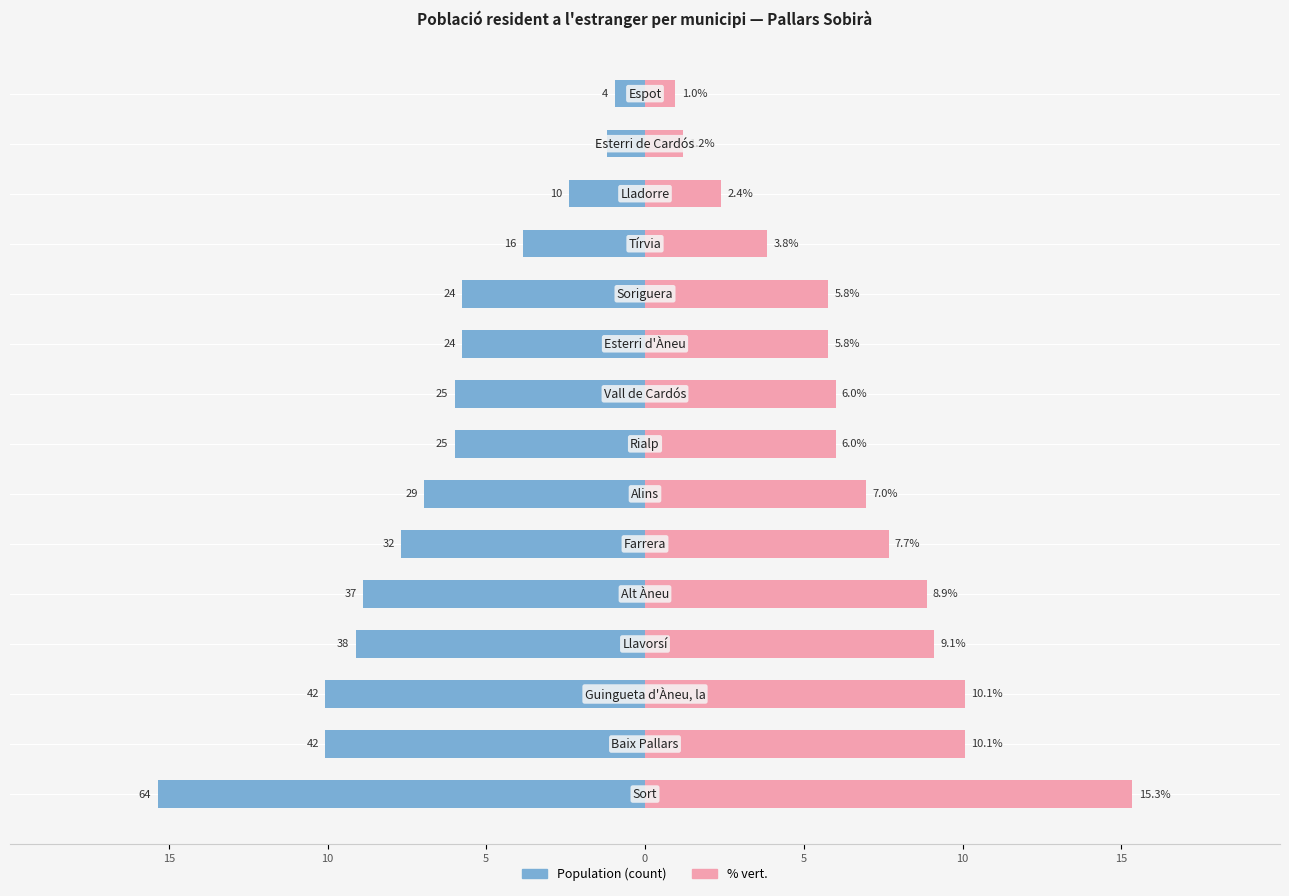

Which label corresponds to the smallest value in the chart?

Espot